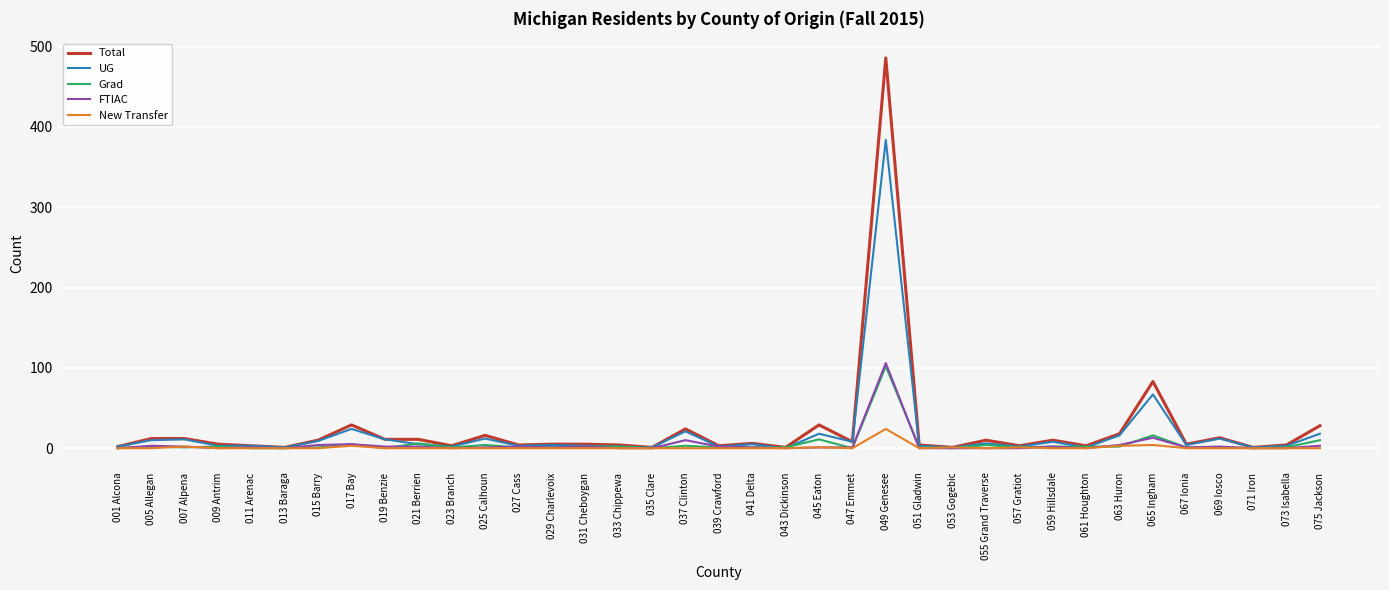

Between 039 Crawford and 049 Genesee, which series saw the biggest shift?

Total